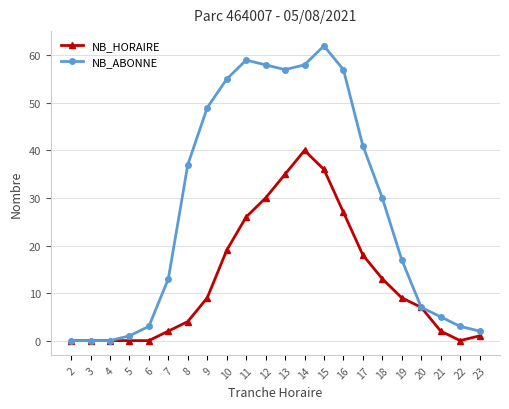

What is the difference between the maximum and minimum values in the NB_HORAIRE series?

40